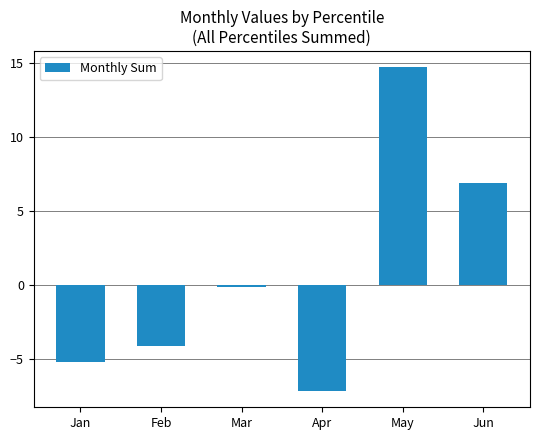

What is the value of the 6th bar from the left?

6.9